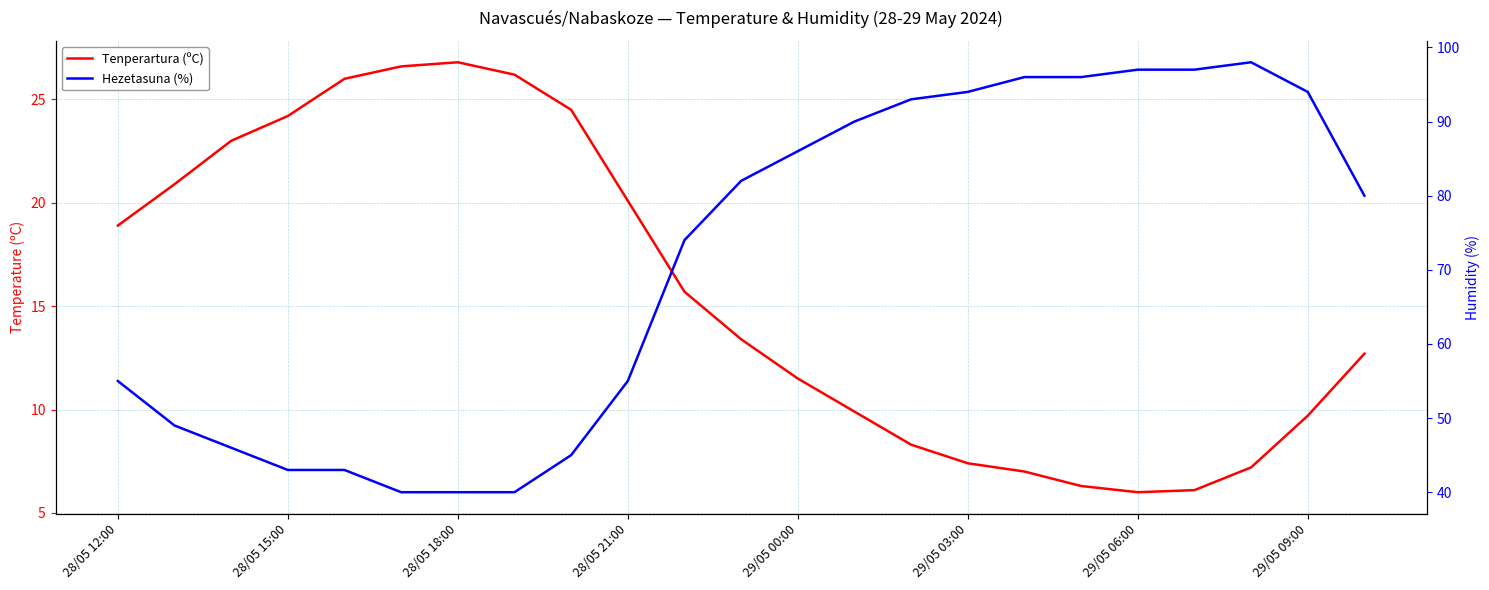

What are all the series names shown in the legend?

Tenperartura (ºC), Hezetasuna (%)